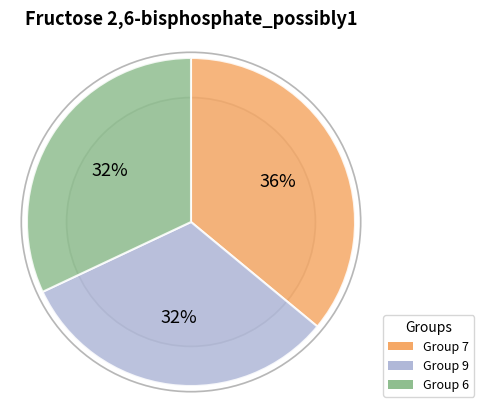

Is there any slice that represents more than half of the pie?

No